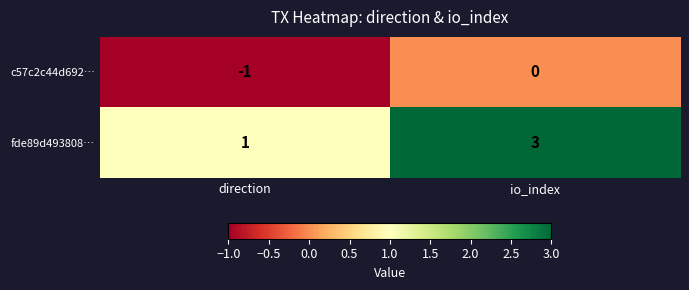

List the series in order of their overall mean, highest first.

fde89d493808…, c57c2c44d692…